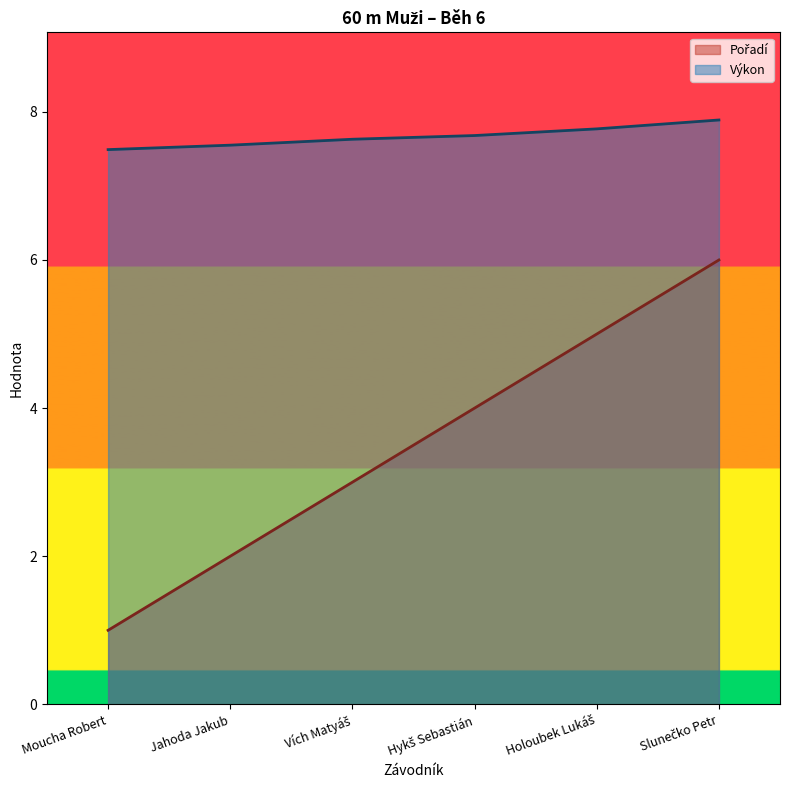

How many distinct data groups are displayed?

2